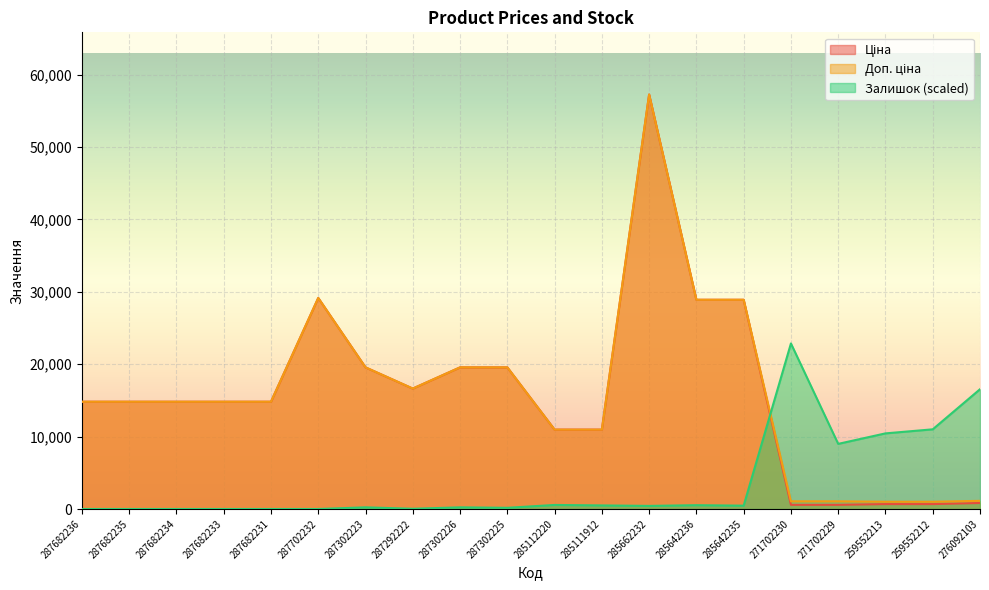

What position from the right is 287302225?

11